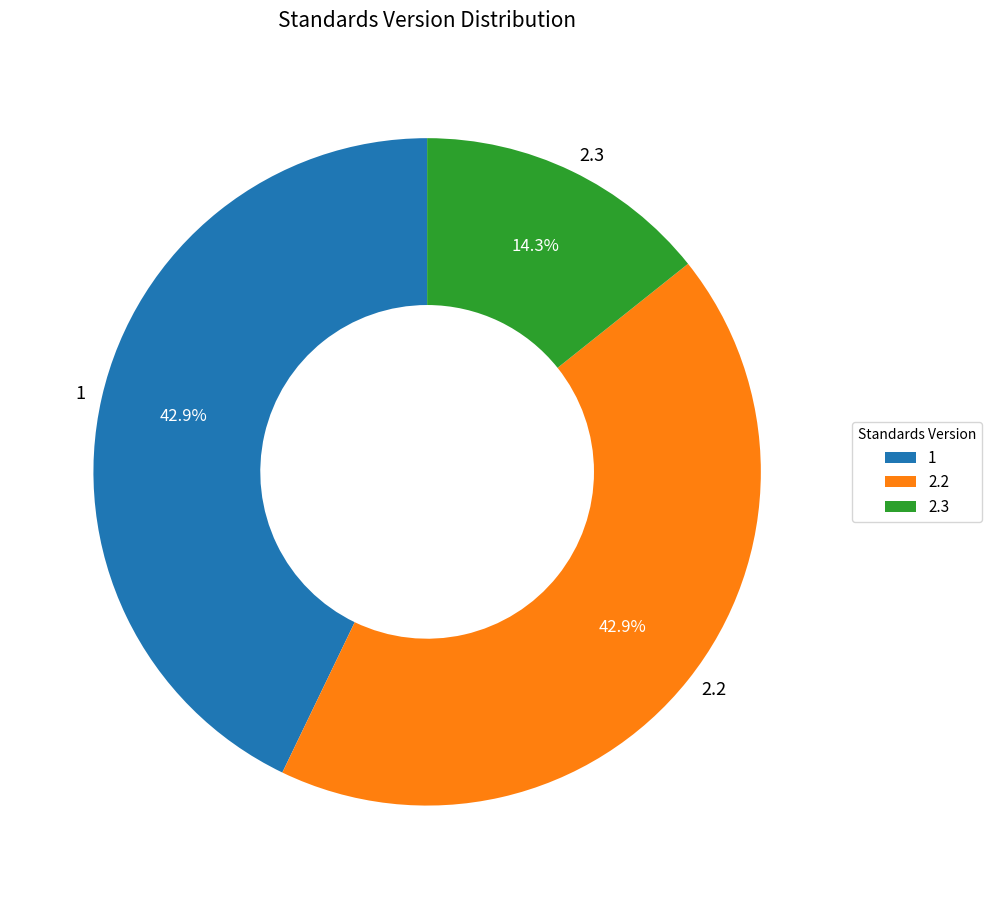

Is there a majority slice in this chart?

No